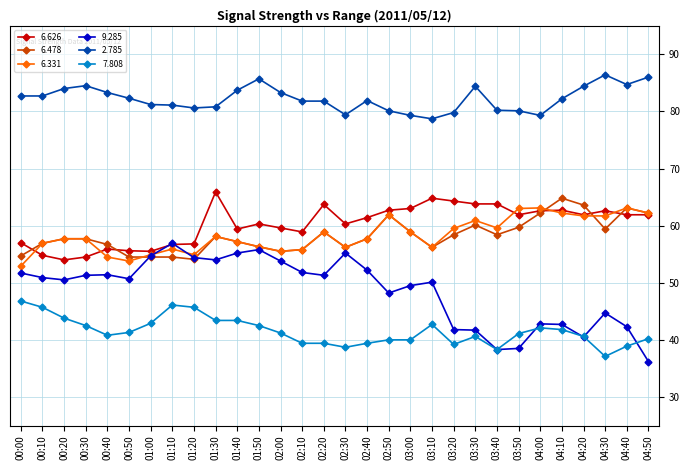

True or false: 2.785 and 6.478 cross at least once.

False